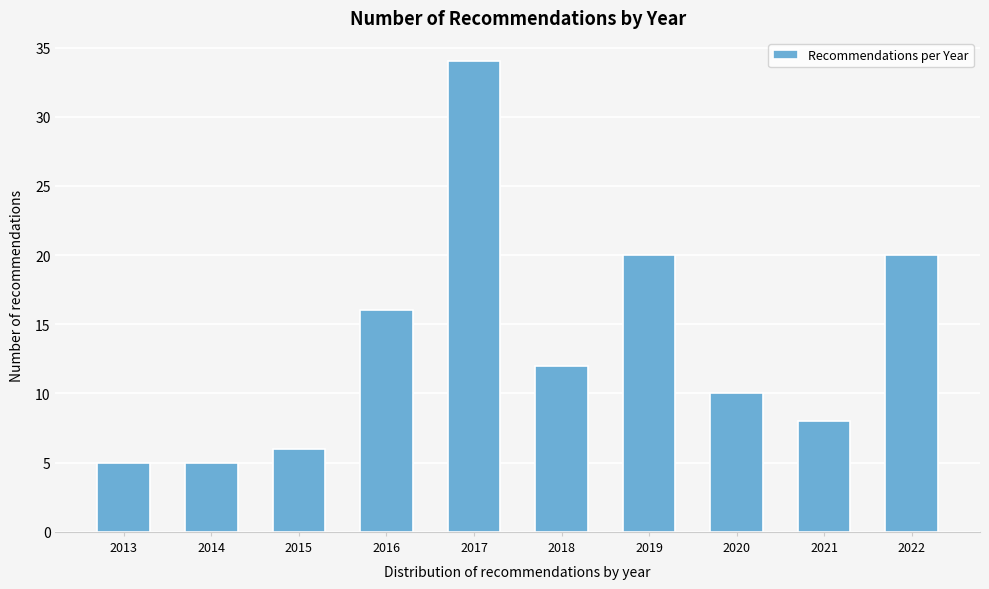

Reading right to left, what are all the values shown in this chart?

2022=20	2021=8	2020=10	2019=20	2018=12	2017=34	2016=16	2015=6	2014=5	2013=5